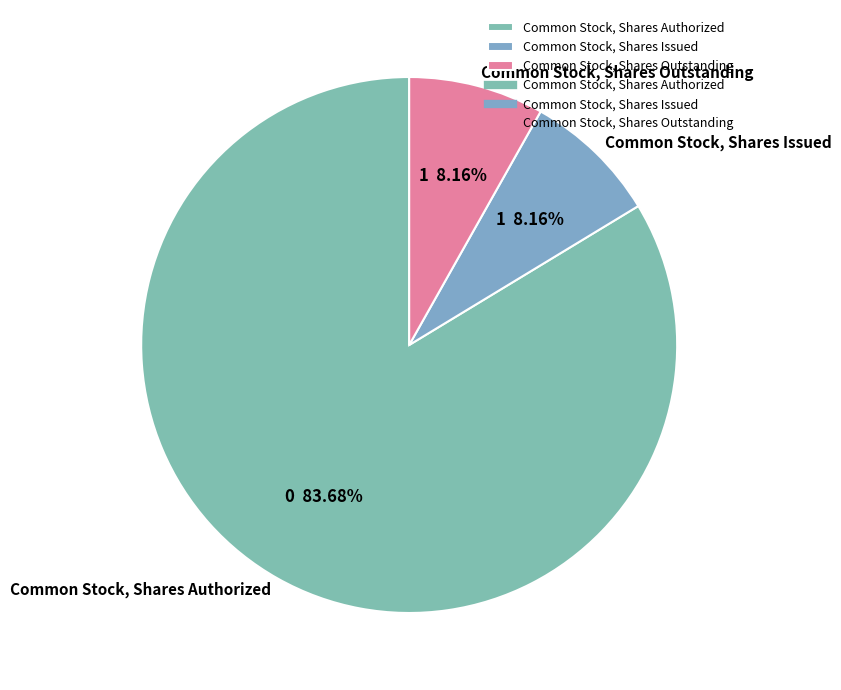

What is the ratio of the value at Common Stock, Shares Issued to the value at Common Stock, Shares Authorized?

0.1